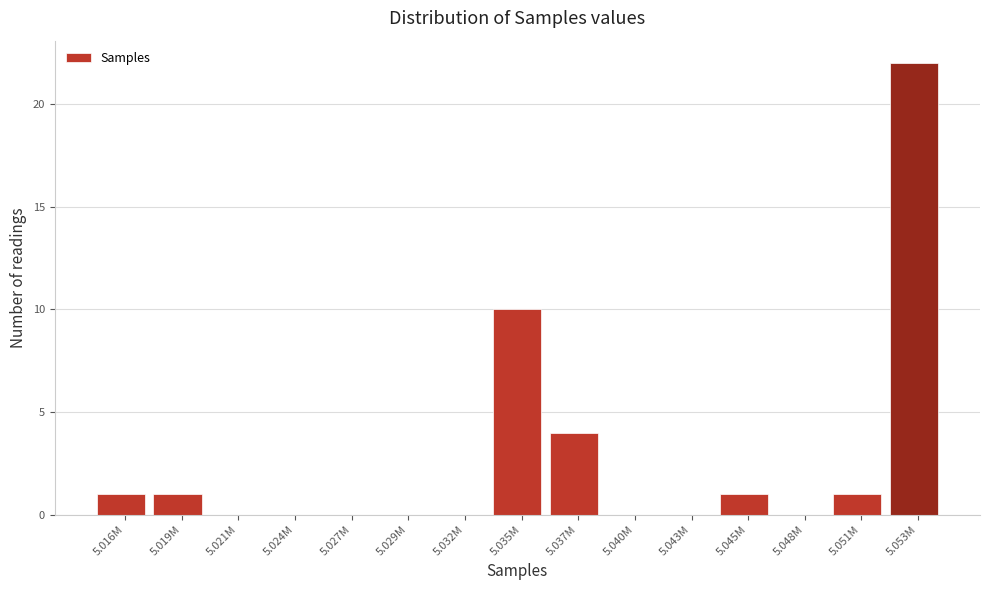

Reading left to right, list all the values displayed in this chart.

5.016M=1	5.019M=1	5.021M=0	5.024M=0	5.027M=0	5.029M=0	5.032M=0	5.035M=10	5.037M=4	5.040M=0	5.043M=0	5.045M=1	5.048M=0	5.051M=1	5.053M=22